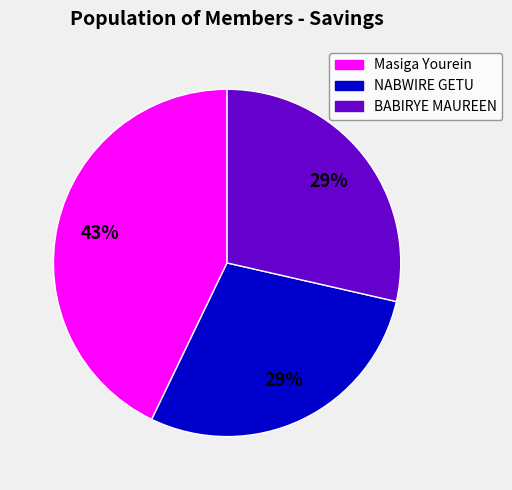

Count the number of slices in the pie.

3